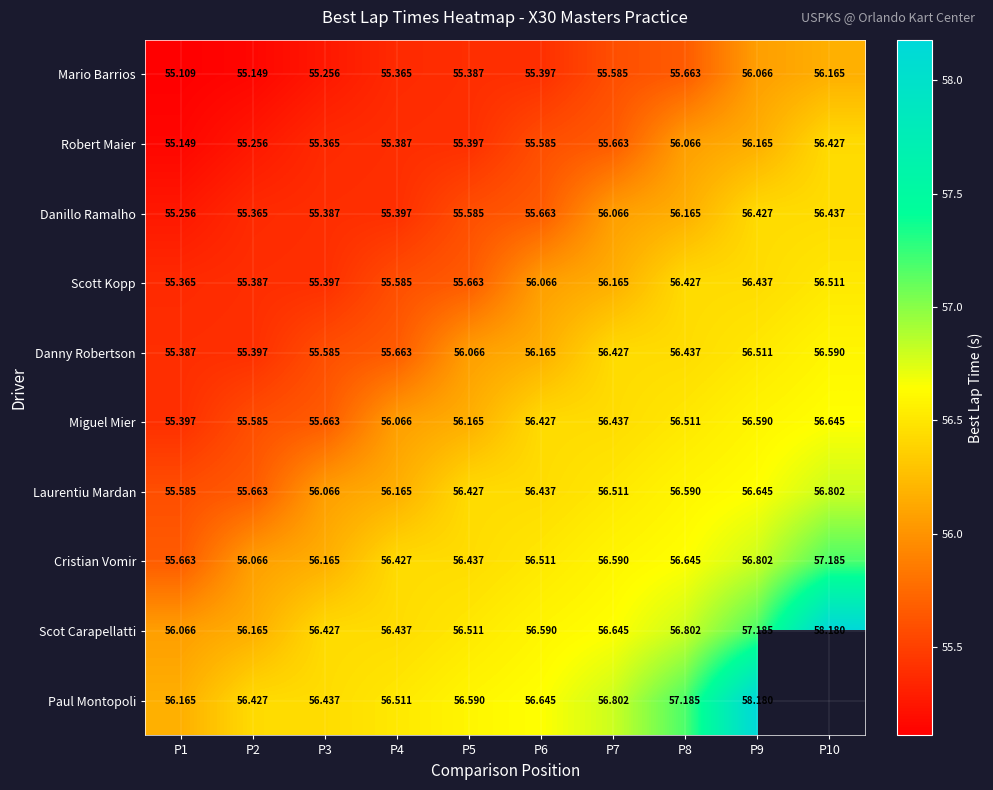

What is the spread (max minus min) of values at P8?

1.5